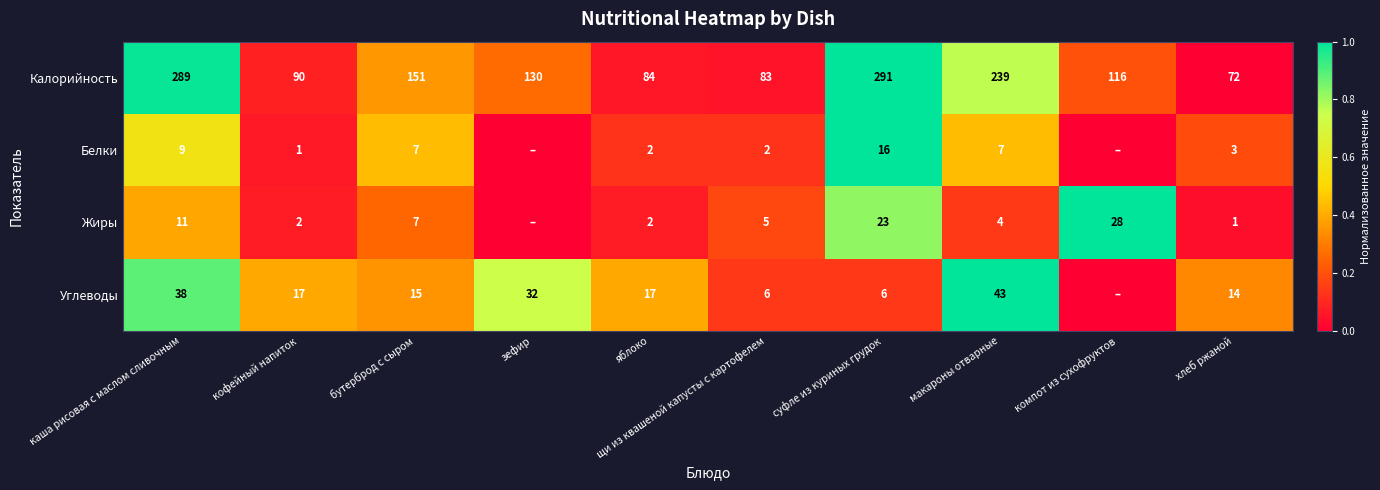

What is the difference between the Углеводы values at суфле из куриных грудок and зефир?

26